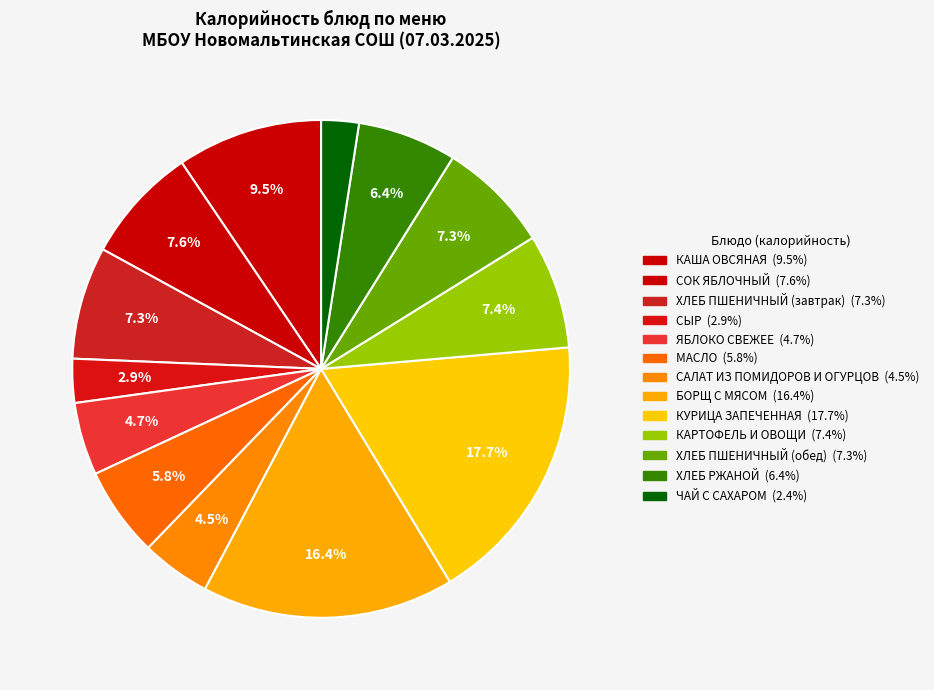

Approximately how many times larger is the value at КАША ОВСЯНАЯ compared to КУРИЦА ЗАПЕЧЕННАЯ?

0.5